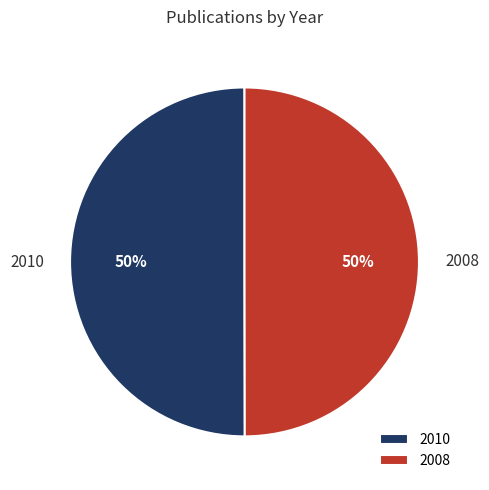

To the nearest percent, what is the average slice percentage?

50%